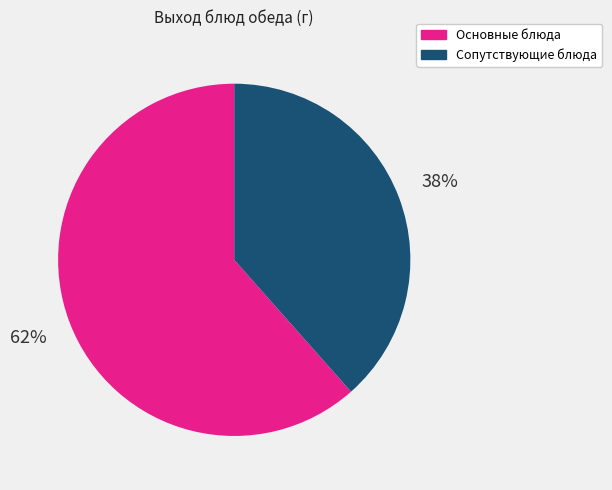

How many slices are in this pie chart?

2